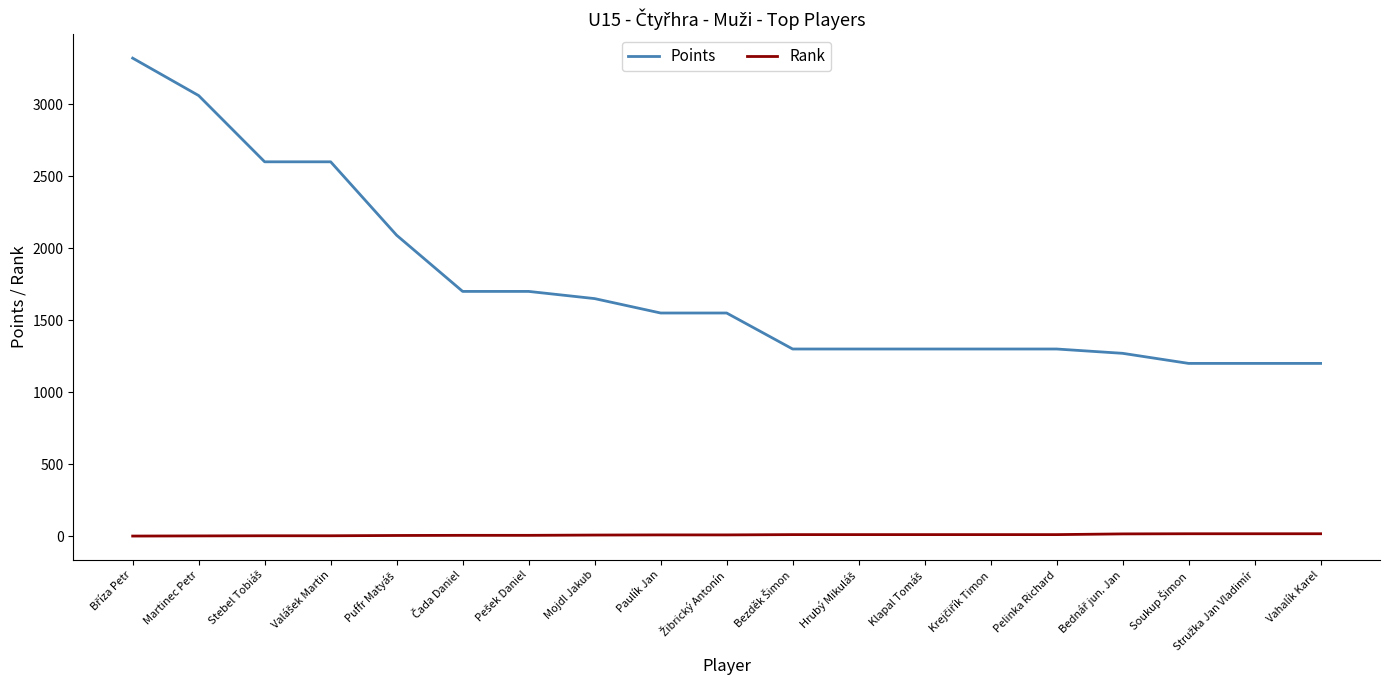

True or false: Rank and Points cross at least once.

False